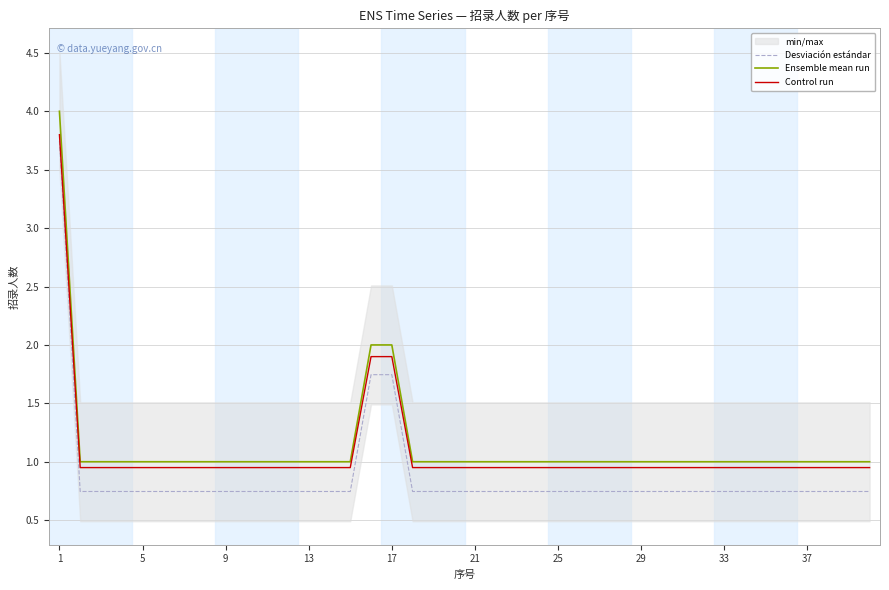

Does the chart display data point markers on the line(s)?

No